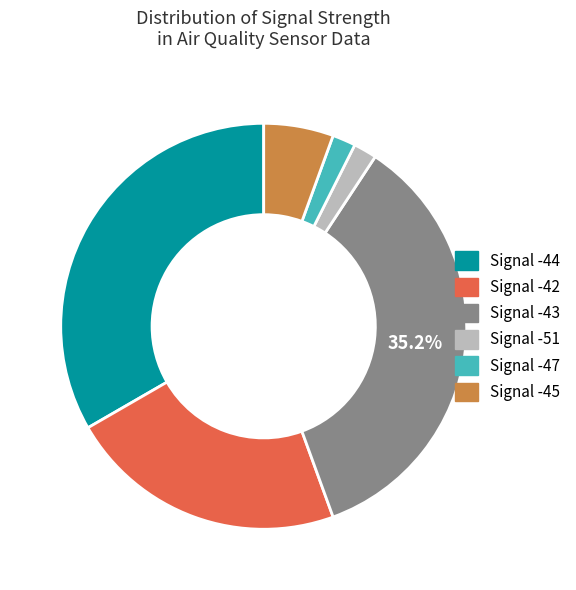

To the nearest percent, what portion does Signal -44 represent?

33%